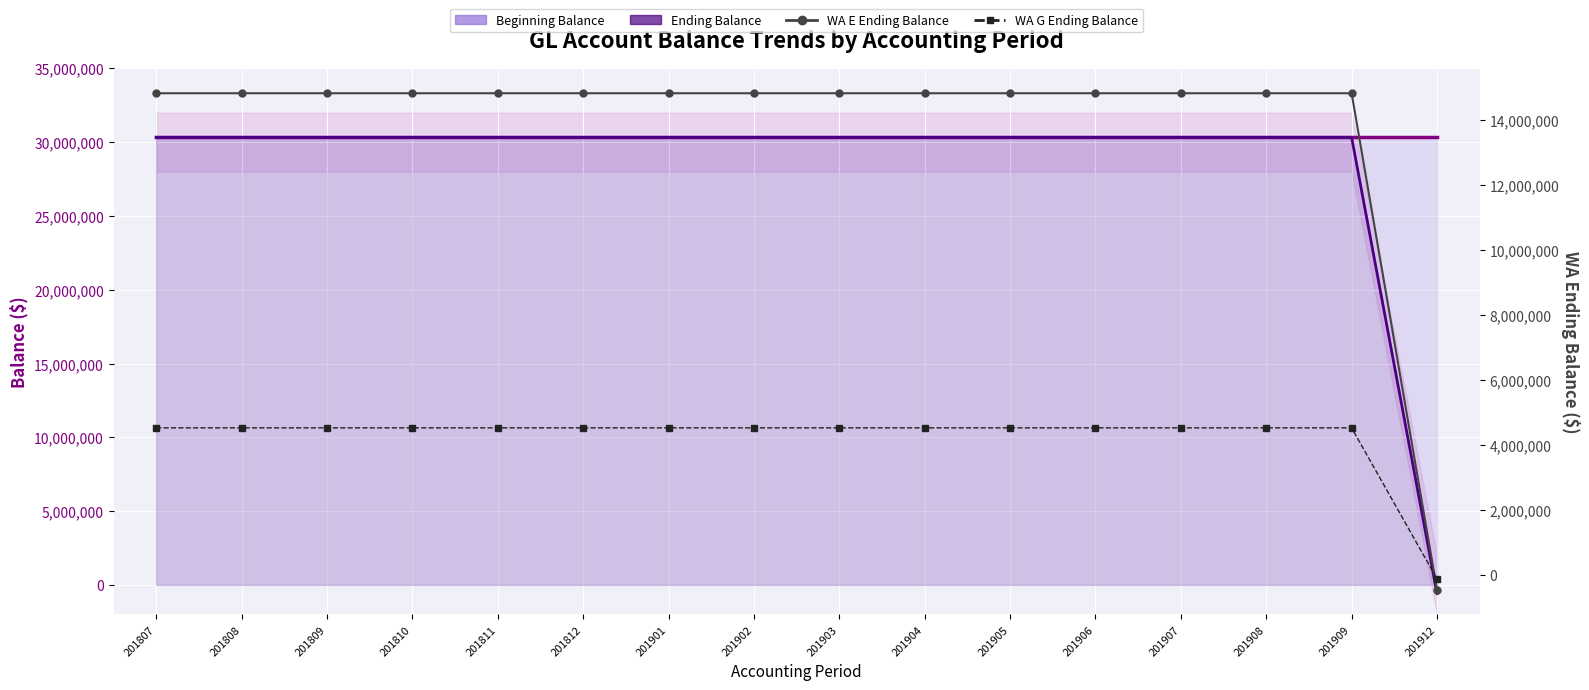

Reading left to right, transcribe all the data shown in this chart.

Beginning Balance: 201807=30329509.3	201808=30329509.3	201809=30329509.3	201810=30329509.3	201811=30329509.3	201812=30329509.3	201901=30329509.3	201902=30329509.3	201903=30329509.3	201904=30329509.3	201905=30329509.3	201906=30329509.3	201907=30329509.3	201908=30329509.3	201909=30329509.3	201912=30329509.3
Ending Balance: 201807=30329509.3	201808=30329509.3	201809=30329509.3	201810=30329509.3	201811=30329509.3	201812=30329509.3	201901=30329509.3	201902=30329509.3	201903=30329509.3	201904=30329509.3	201905=30329509.3	201906=30329509.3	201907=30329509.3	201908=30329509.3	201909=30329509.3	201912=-589345.9
WA E Ending Balance: 201807=14810506.0	201808=14810506.0	201809=14810506.0	201810=14810506.0	201811=14810506.0	201812=14810506.0	201901=14810506.0	201902=14810506.0	201903=14810506.0	201904=14810506.0	201905=14810506.0	201906=14810506.0	201907=14810506.0	201908=14810506.0	201909=14810506.0	201912=-458947.3
WA G Ending Balance: 201807=4516367.2	201808=4516367.2	201809=4516367.2	201810=4516367.2	201811=4516367.2	201812=4516367.2	201901=4516367.2	201902=4516367.2	201903=4516367.2	201904=4516367.2	201905=4516367.2	201906=4516367.2	201907=4516367.2	201908=4516367.2	201909=4516367.2	201912=-130398.7